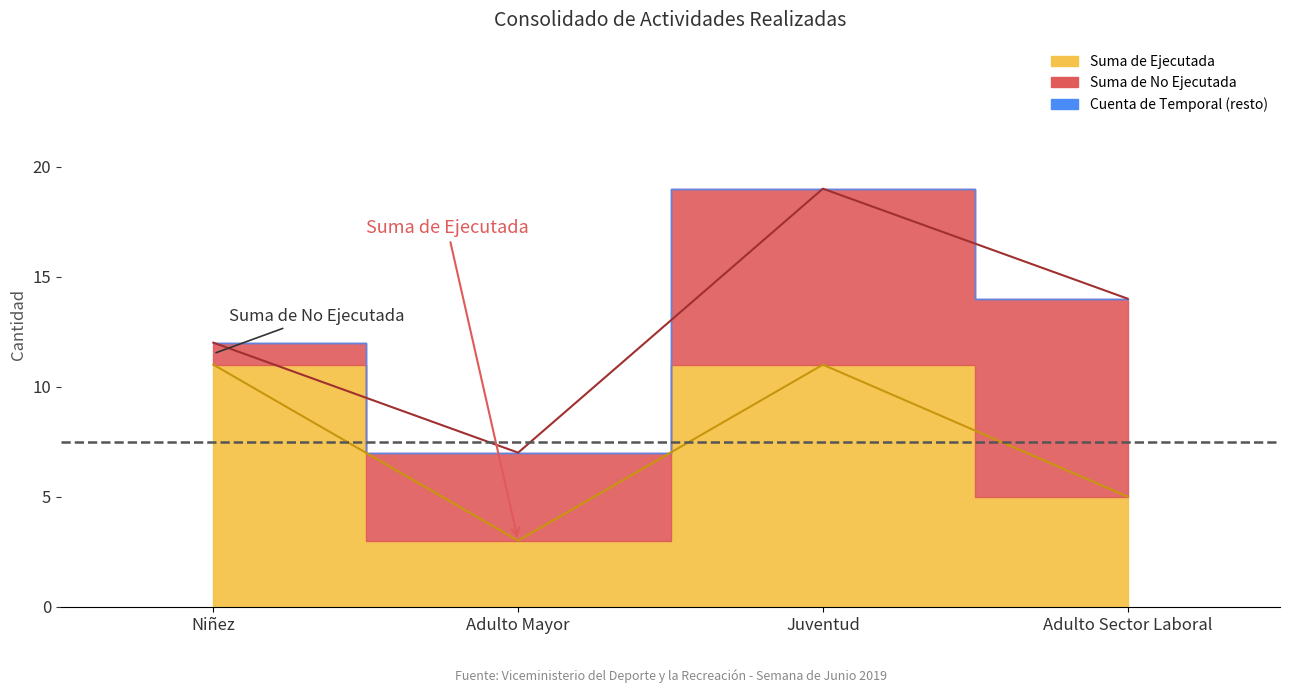

True or false: Suma de Ejecutada and Cuenta de Temporal cross at least once.

False